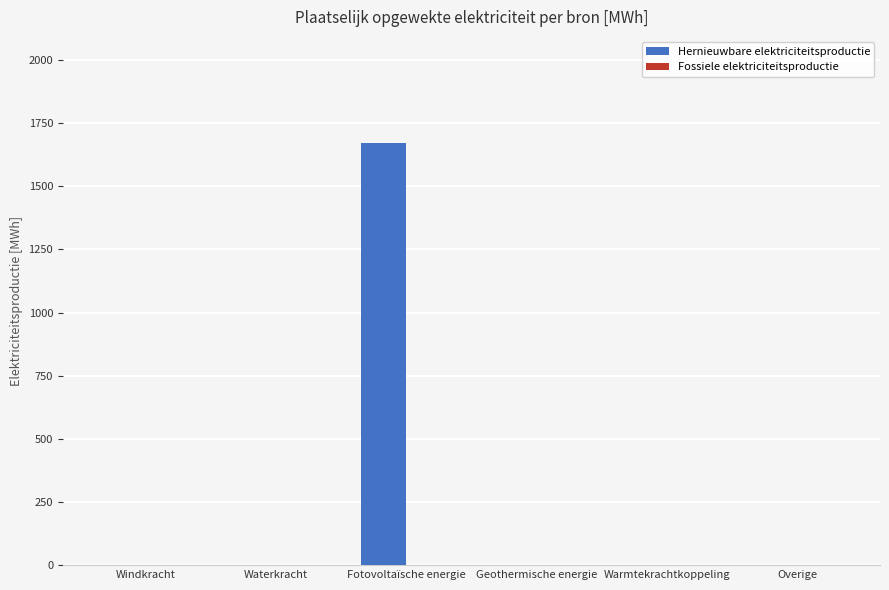

Reading left to right, list all the values displayed in this chart.

Windkracht=0.0	Waterkracht=0.0	Fotovoltaïsche energie=1672.8	Geothermische energie=0.0	Warmtekrachtkoppeling=0.0	Overige=0.0